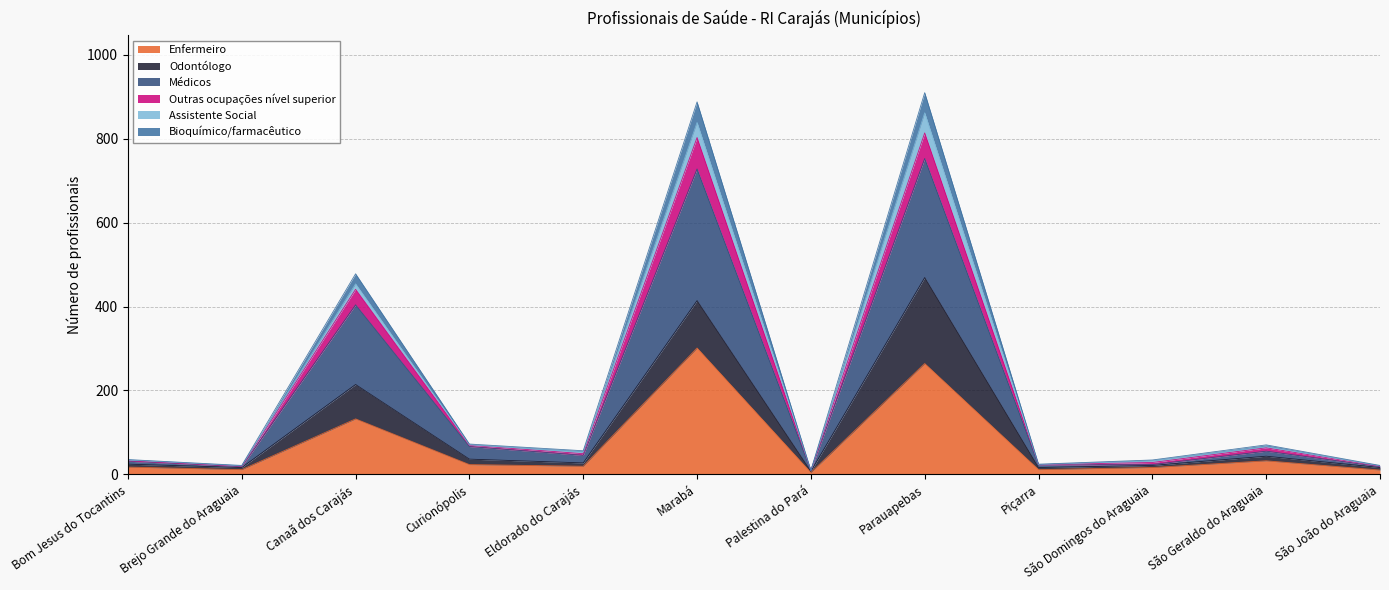

True or false: Enfermeiro and Outras ocupações nível superior cross at least once.

False